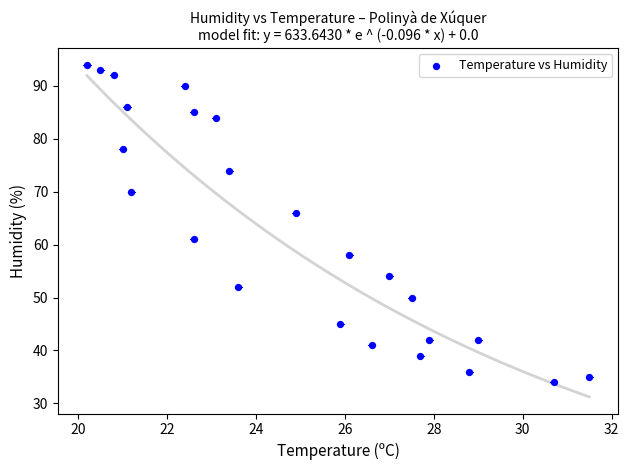

What Y value in the scatter plot is closest to 64?

66